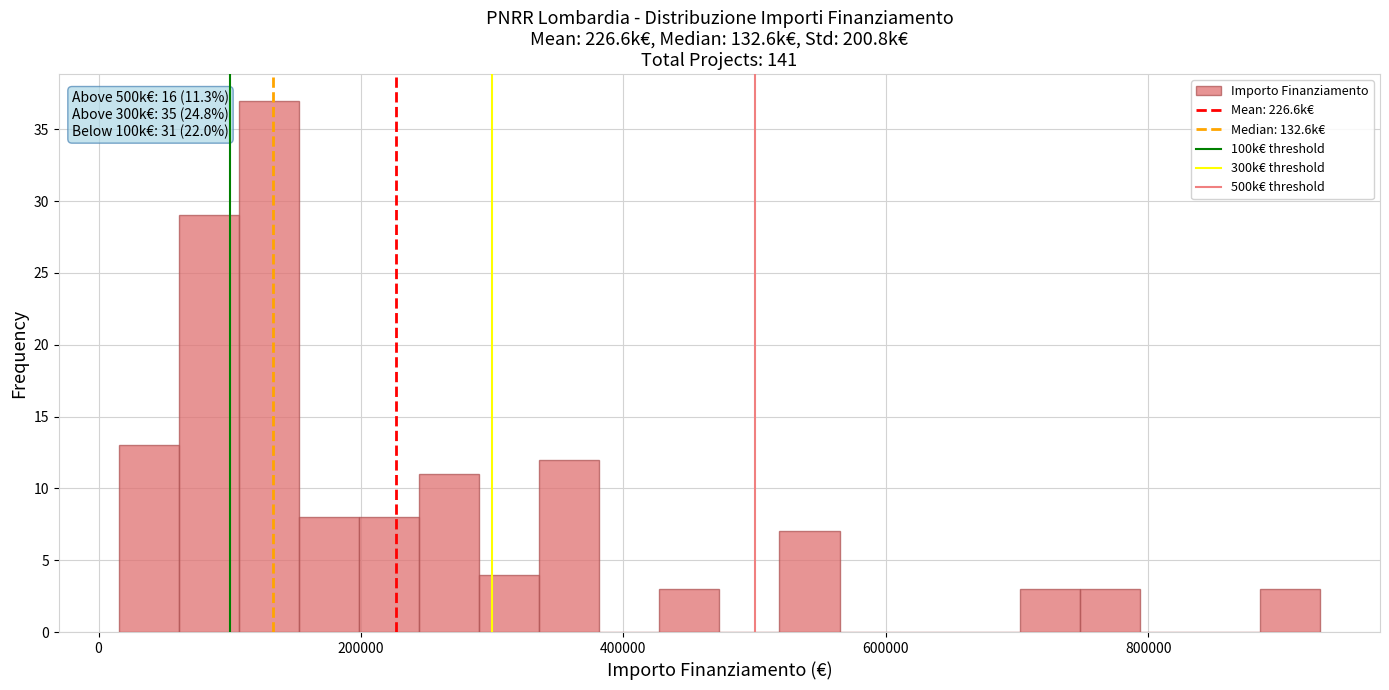

Read against the x-axis, roughly where is the centre of the tallest bar?

120000